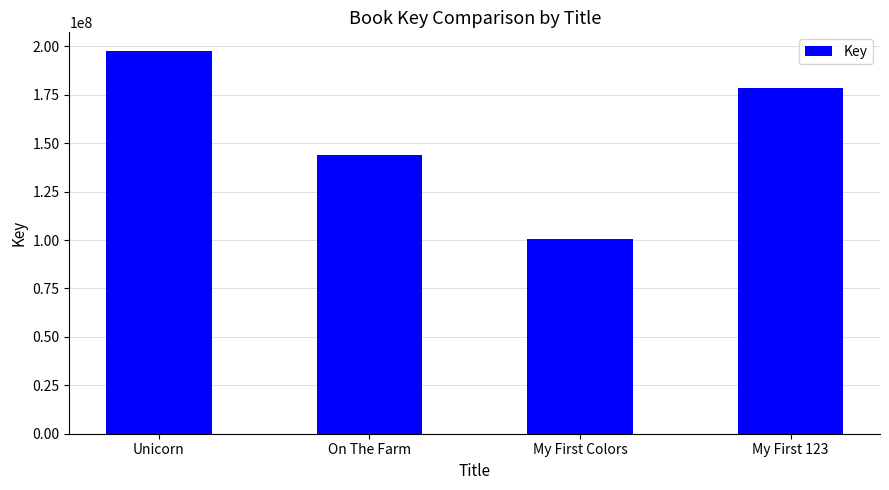

At which label does the data first exceed 178324957?

Unicorn